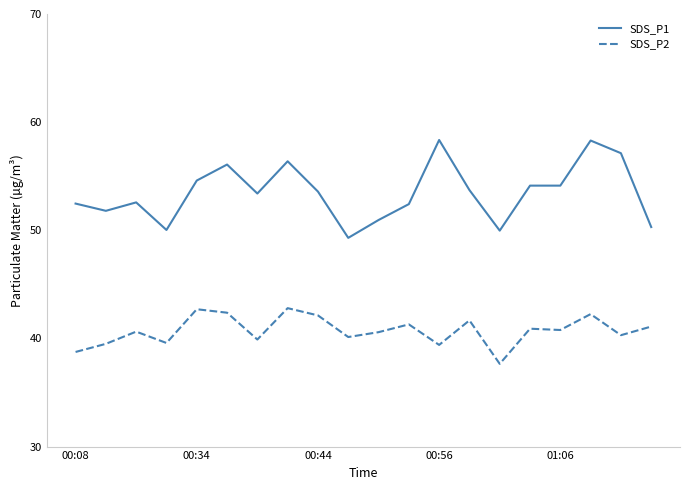

Which series has the widest spread of values?

SDS_P1